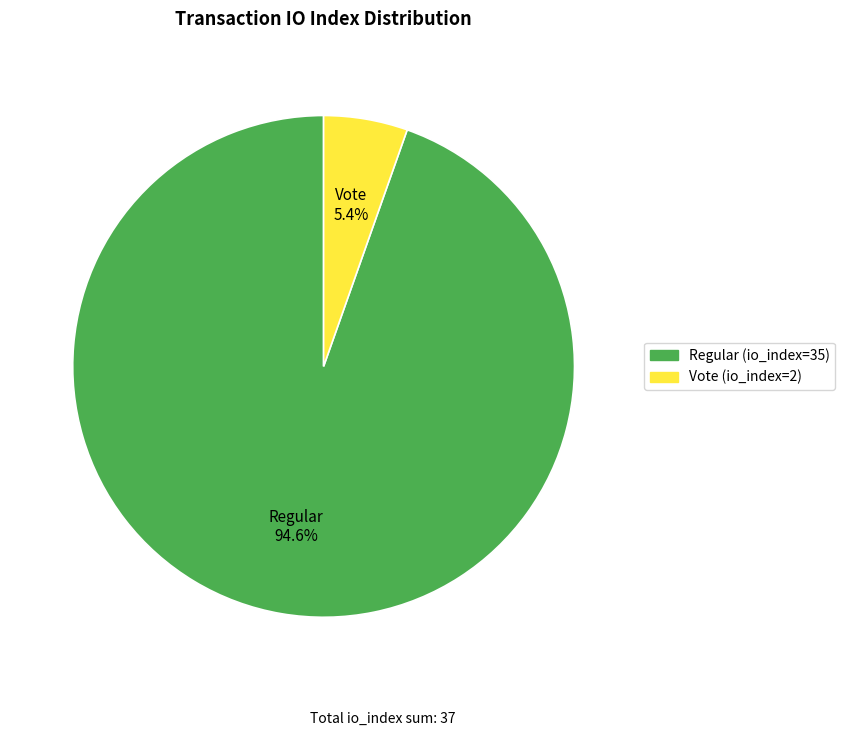

Count the number of slices in the pie.

2